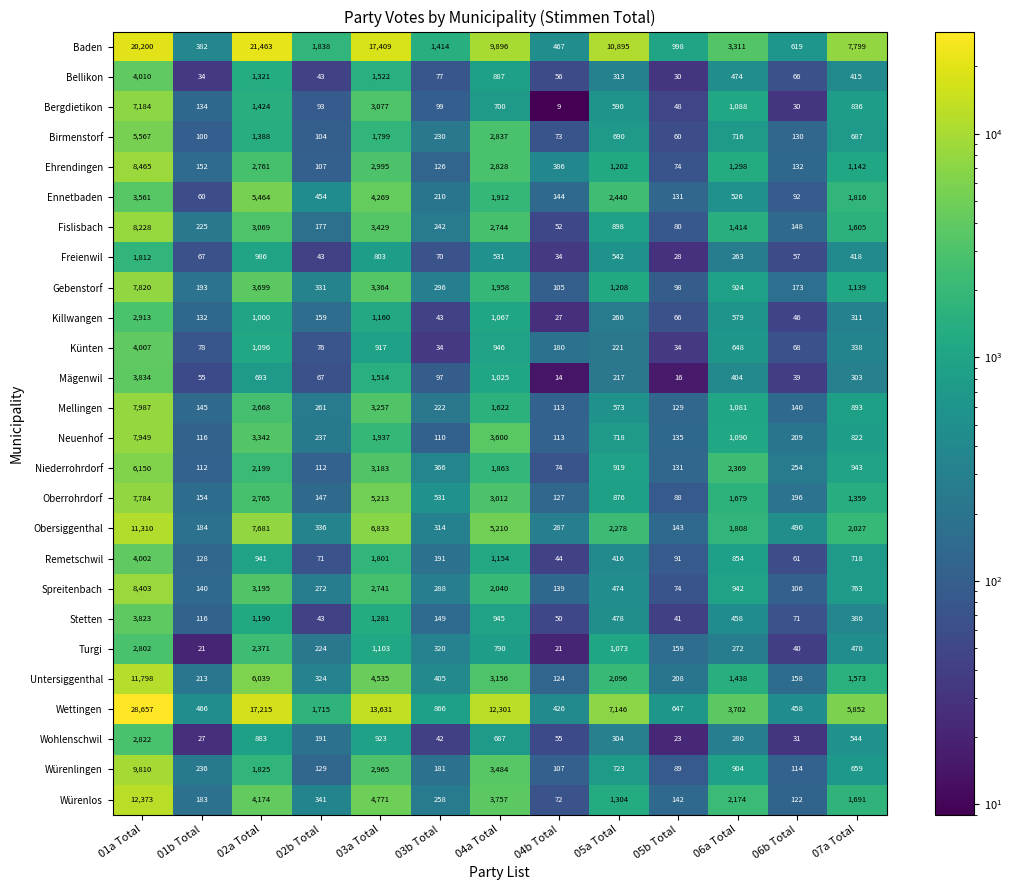

What is the difference between the highest and lowest values at 03b Total?

1380